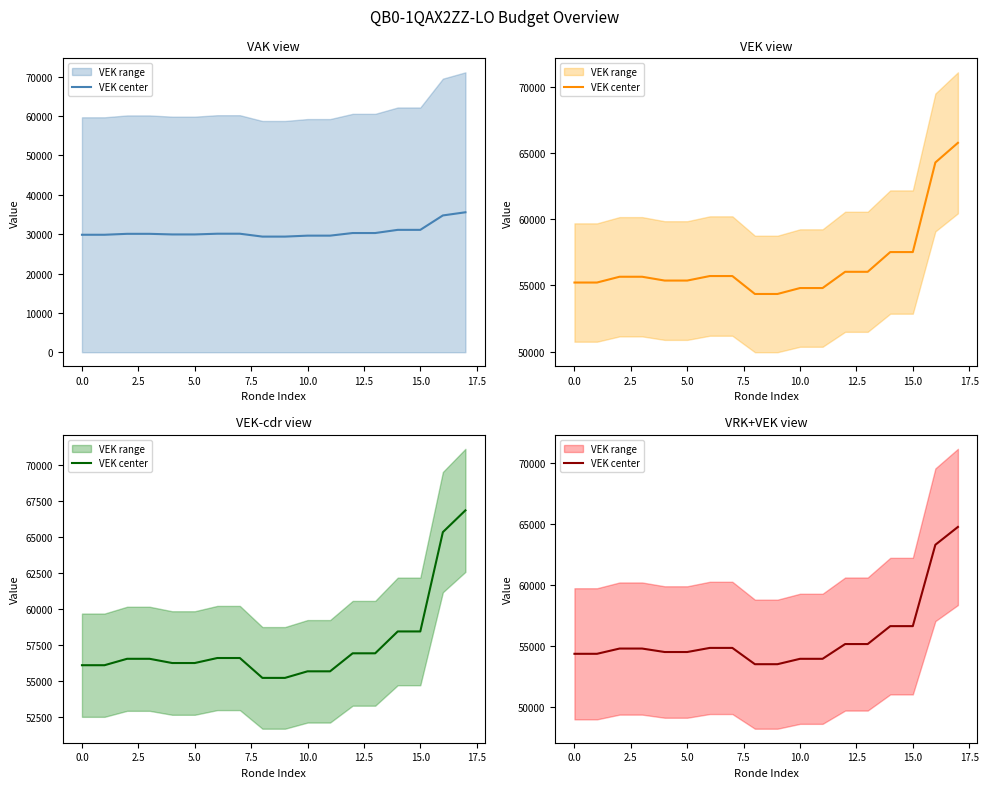

Where does the data first go above 54756?

2.5